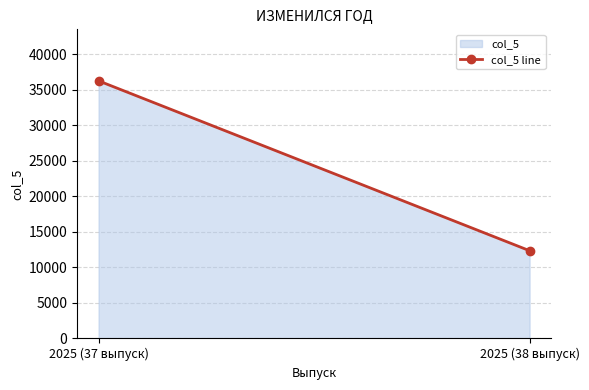

At which label is the value closest to 24286?

2025 (37 выпуск)